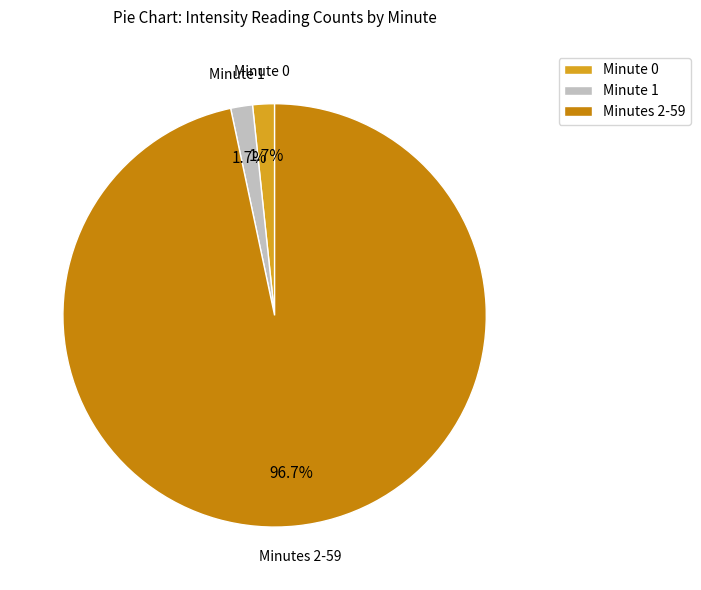

Does Minute 0 account for over 50% of the chart?

No